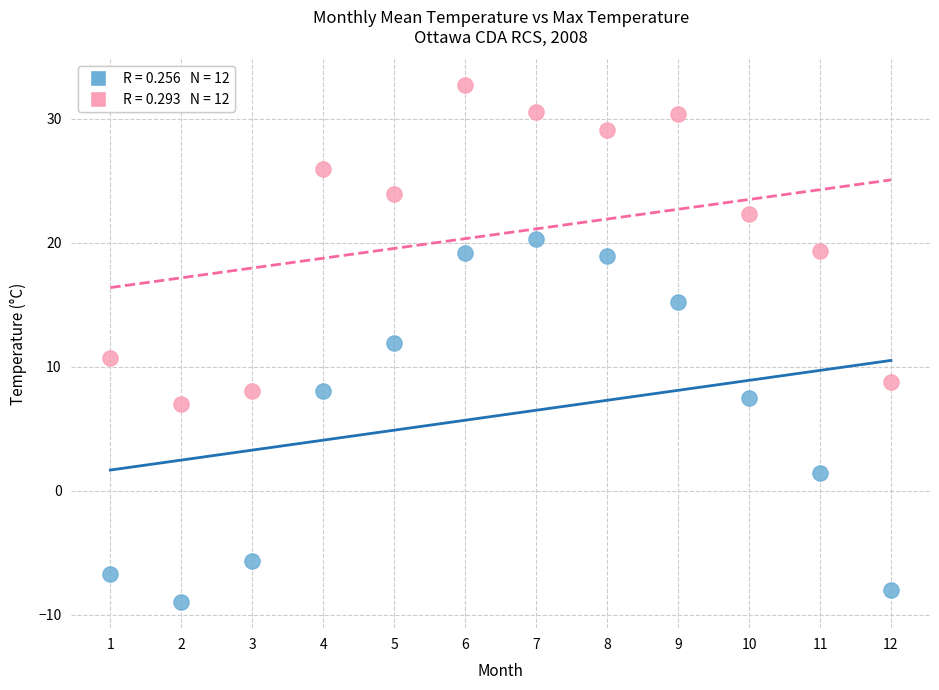

Across all data points, what is the range of Y values (max minus min)?

41.7